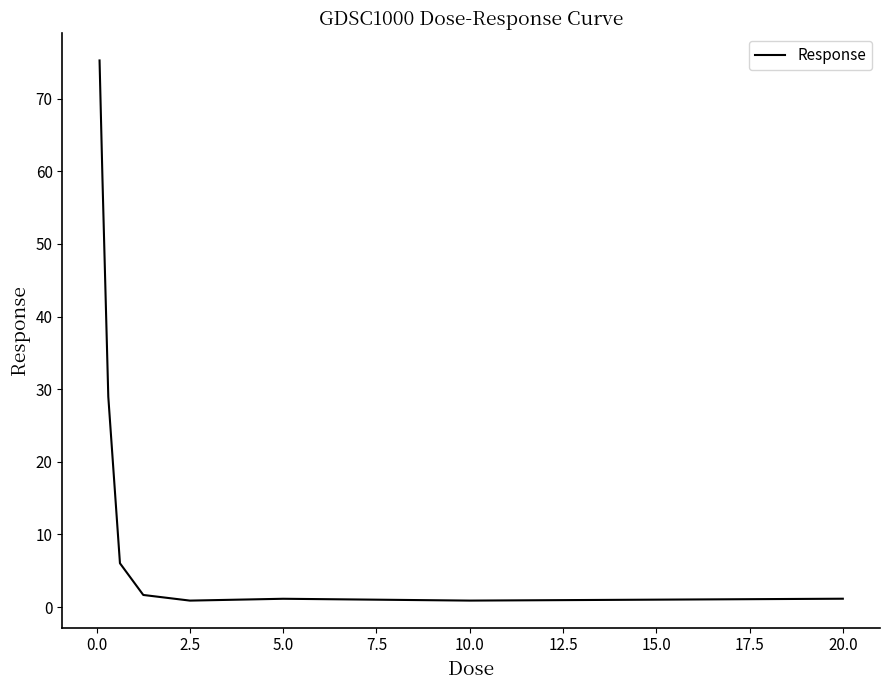

What is the difference between the maximum and minimum values?

74.4